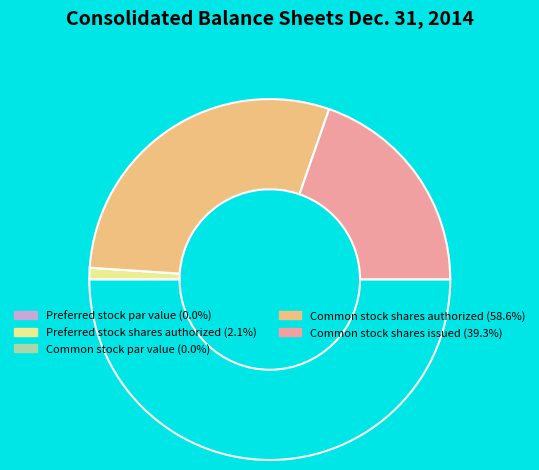

Rank the categories by value from highest to lowest.

Common stock shares authorized, Common stock shares issued, Preferred stock shares authorized, Preferred stock par value, Common stock par value